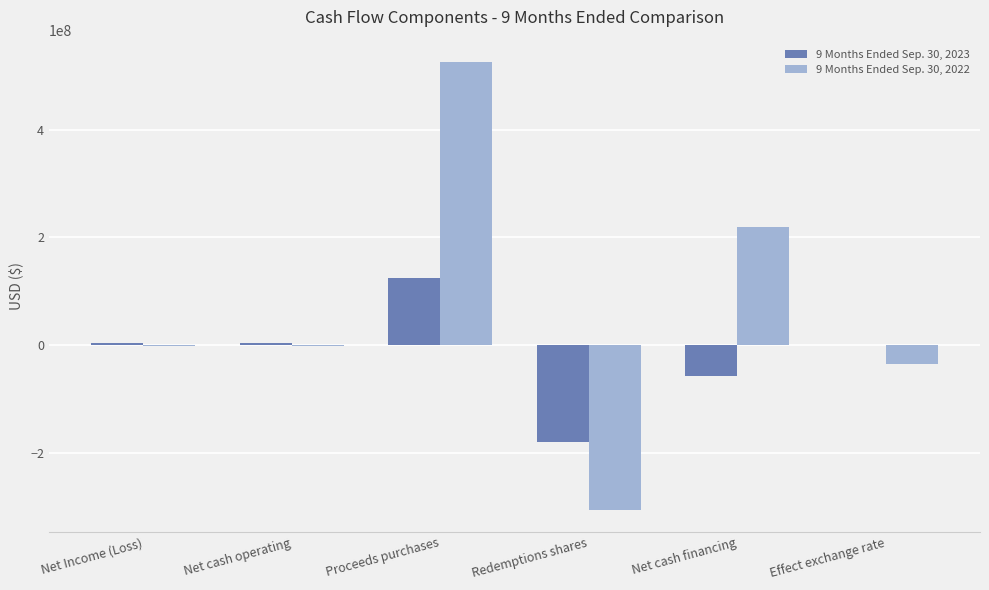

Which series has the largest total across all categories?

9 Months Ended Sep. 30, 2022